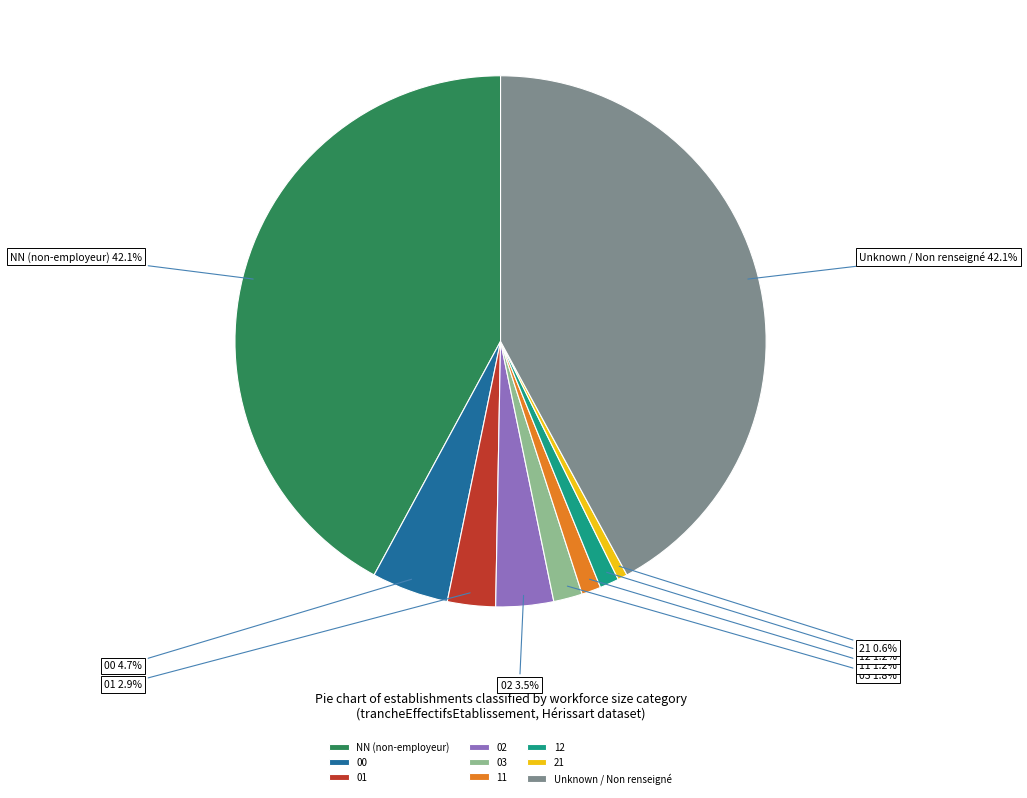

What portion of the pie excludes 03?

98.2%